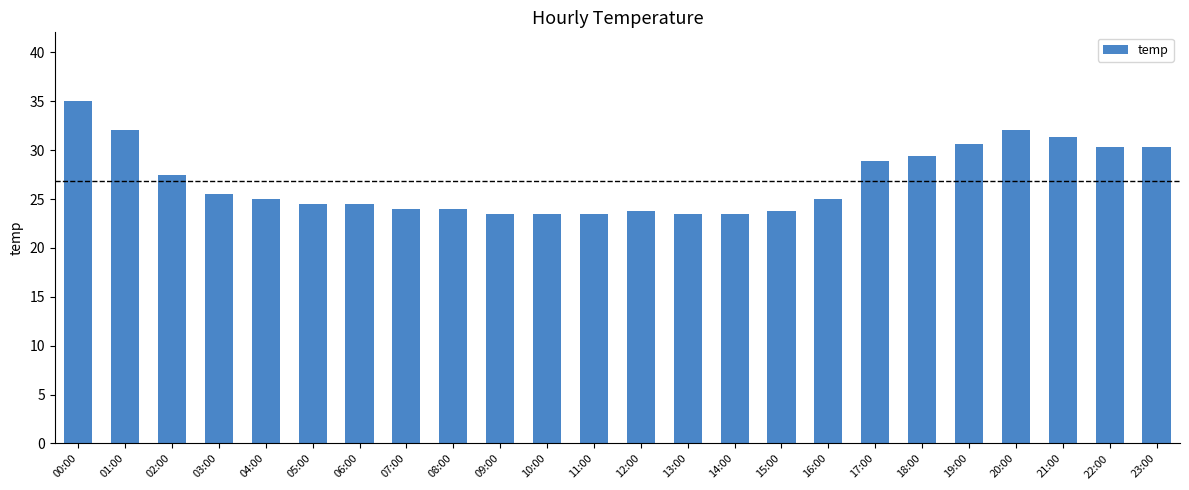

What is the label of the 8th bar from the left?

07:00